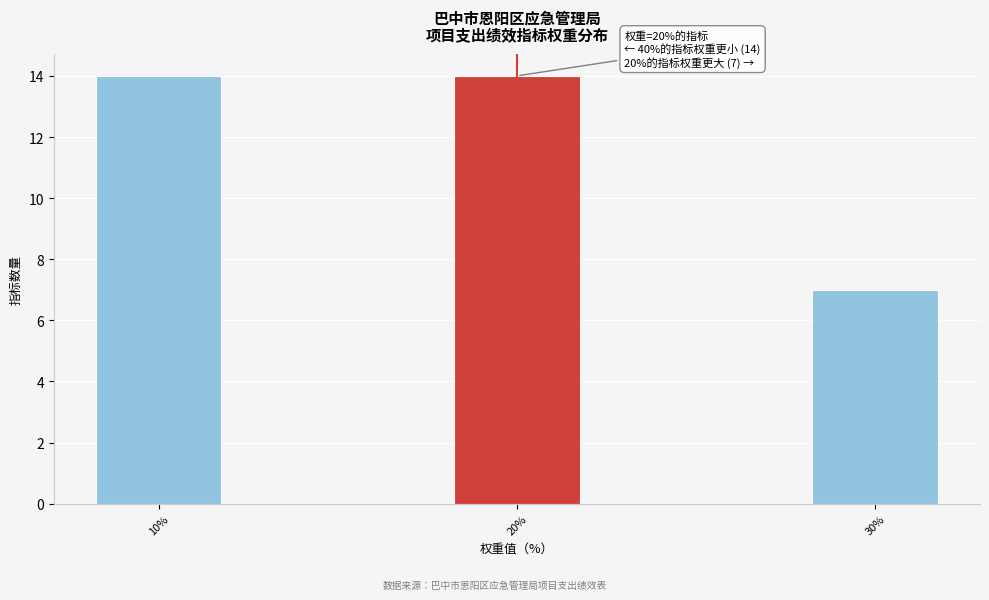

Reading left to right, extract all data points from this chart.

14	14	7